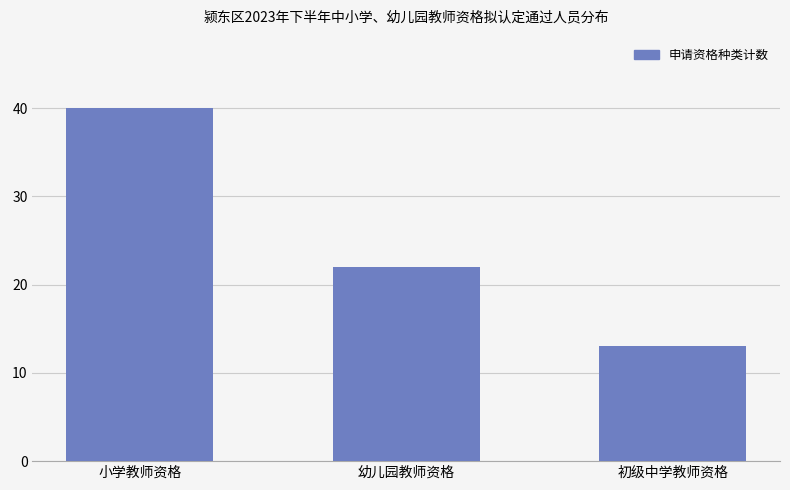

At which category does the chart reach its minimum across all series?

初级中学教师资格